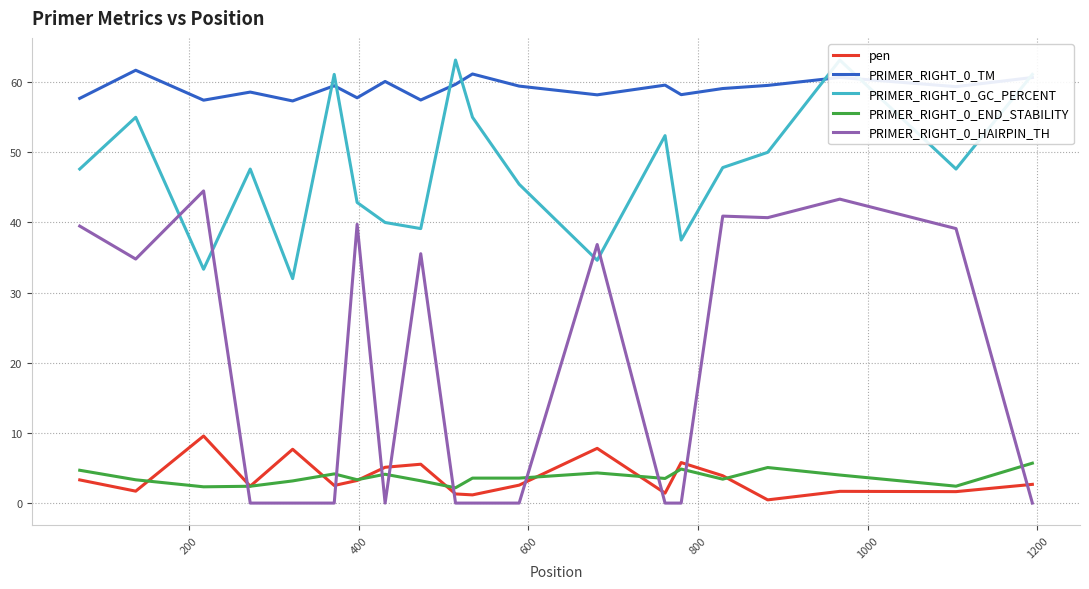

True or false: PRIMER_RIGHT_0_TM and PRIMER_RIGHT_0_END_STABILITY intersect in this chart.

False